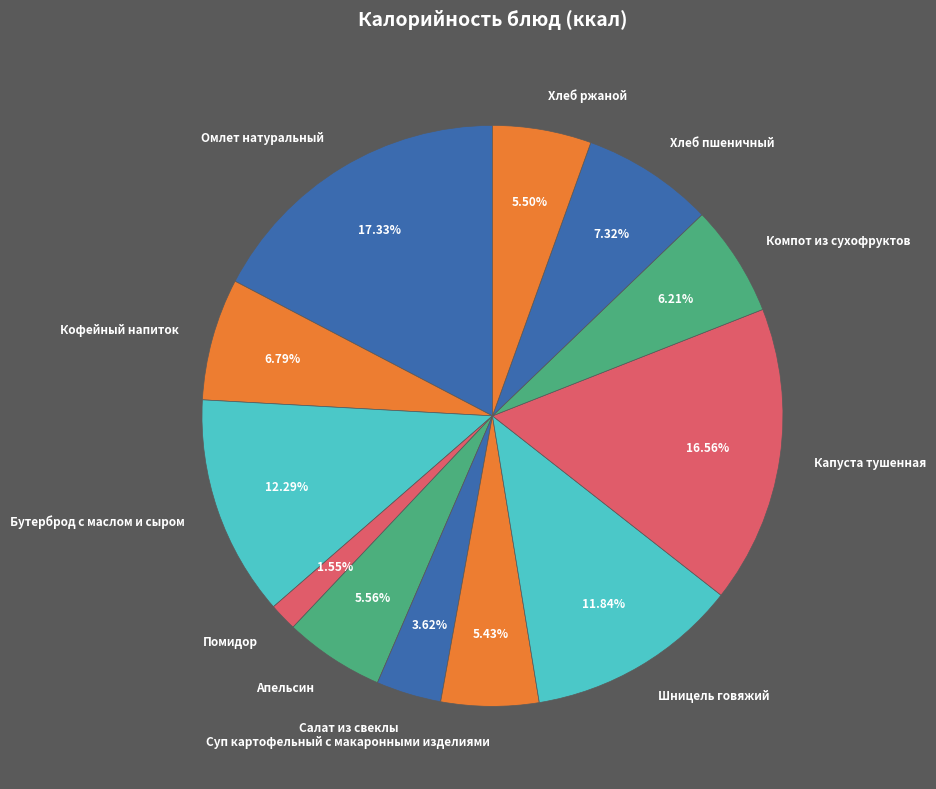

Is the sum of Кофейный напиток and Омлет натуральный greater than half?

No